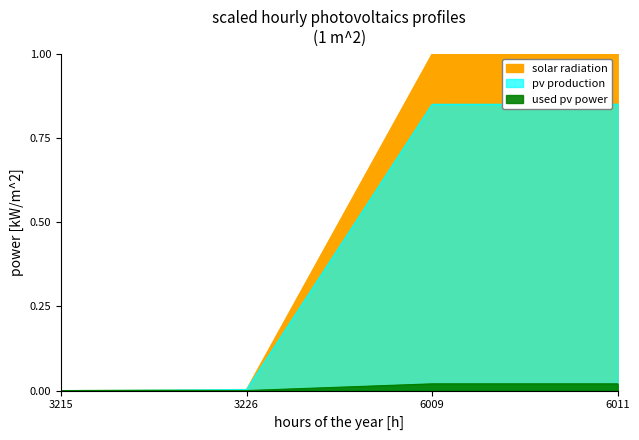

The solar radiation series shows 1.0 at 6011. True or false?

True